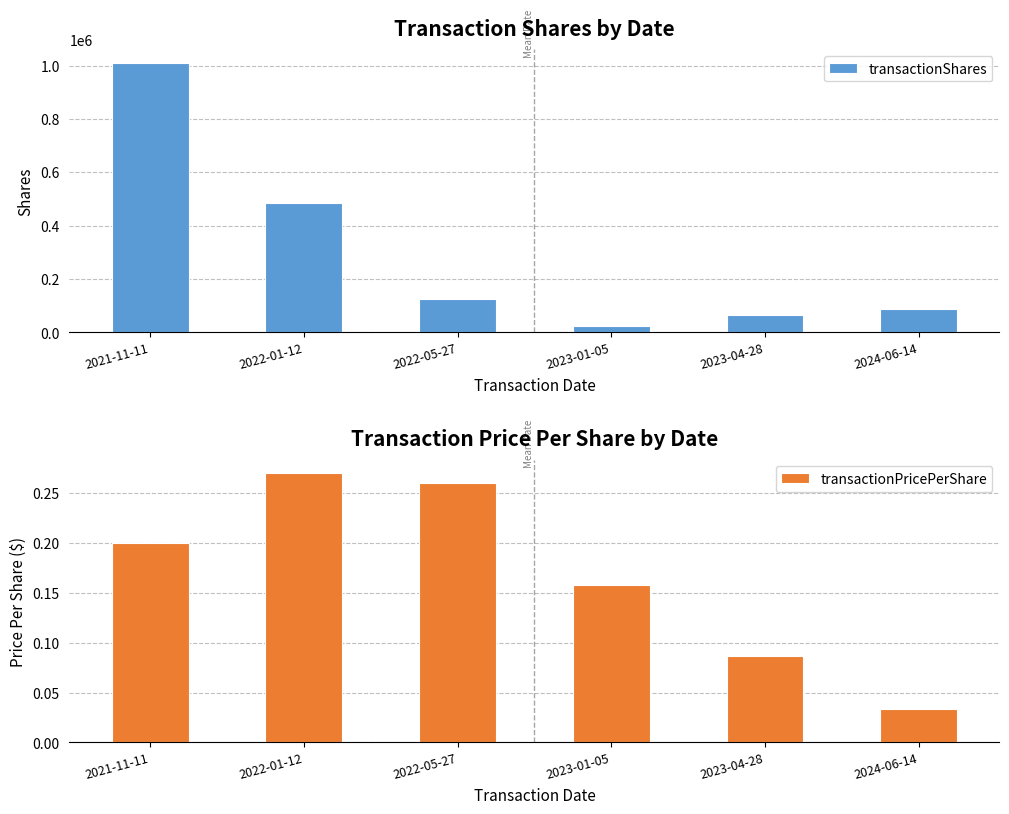

Which series has the largest range (max minus min)?

transactionShares